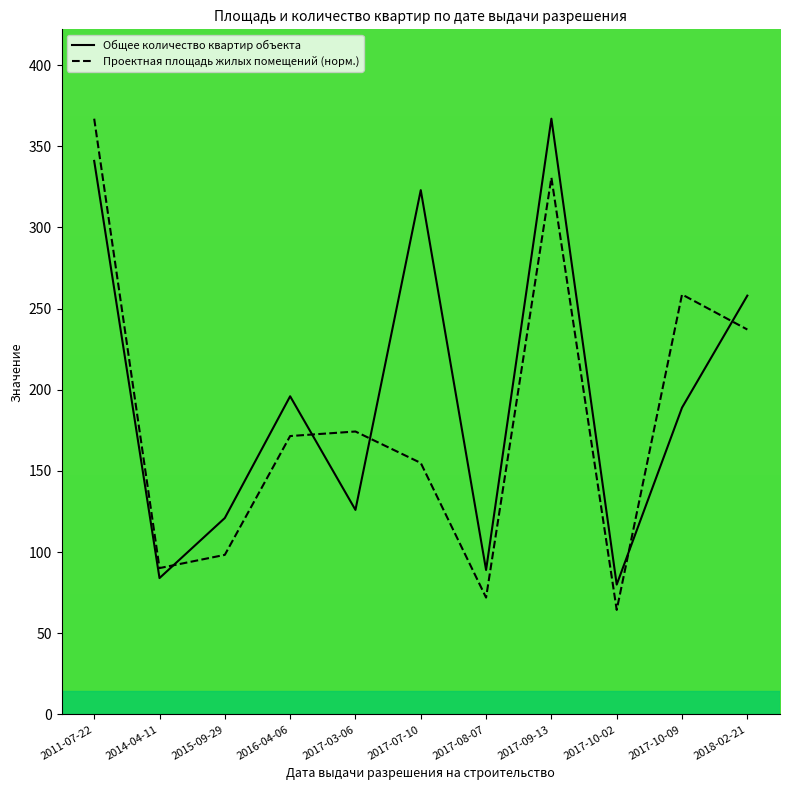

Where do Общее количество квартир объекта and Проектная площадь жилых помещений first cross each other?

2014-04-11 and 2015-09-29